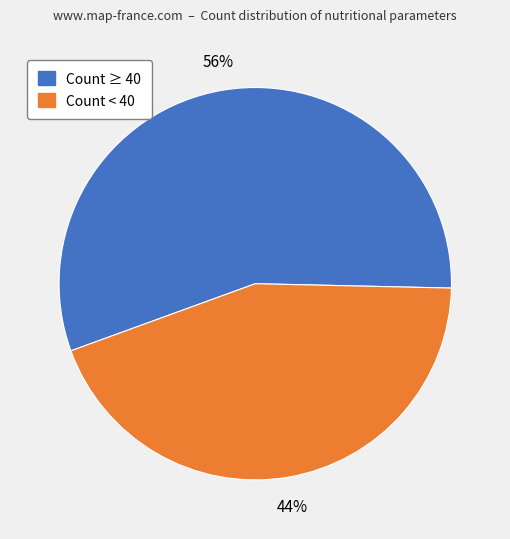

To the nearest percent, what is the average slice percentage?

50%